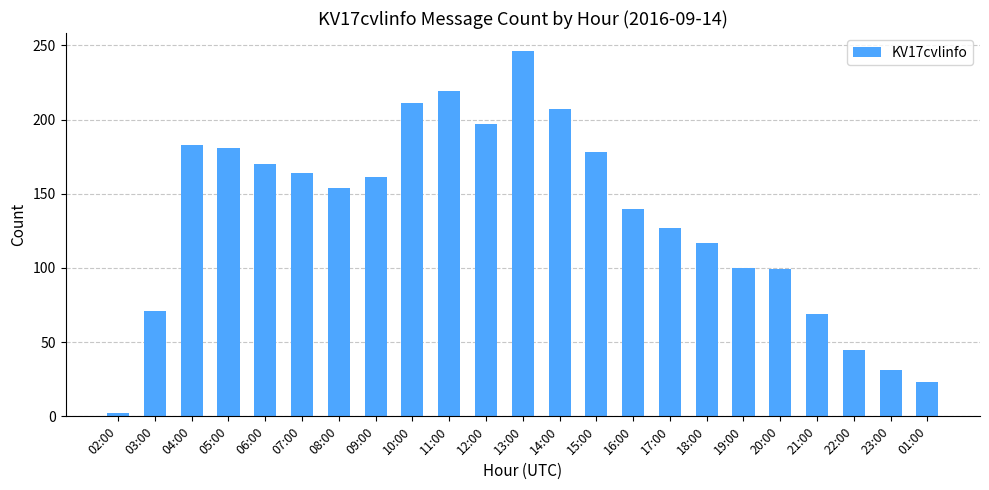

Which has a higher value, 14:00 or 22:00?

14:00